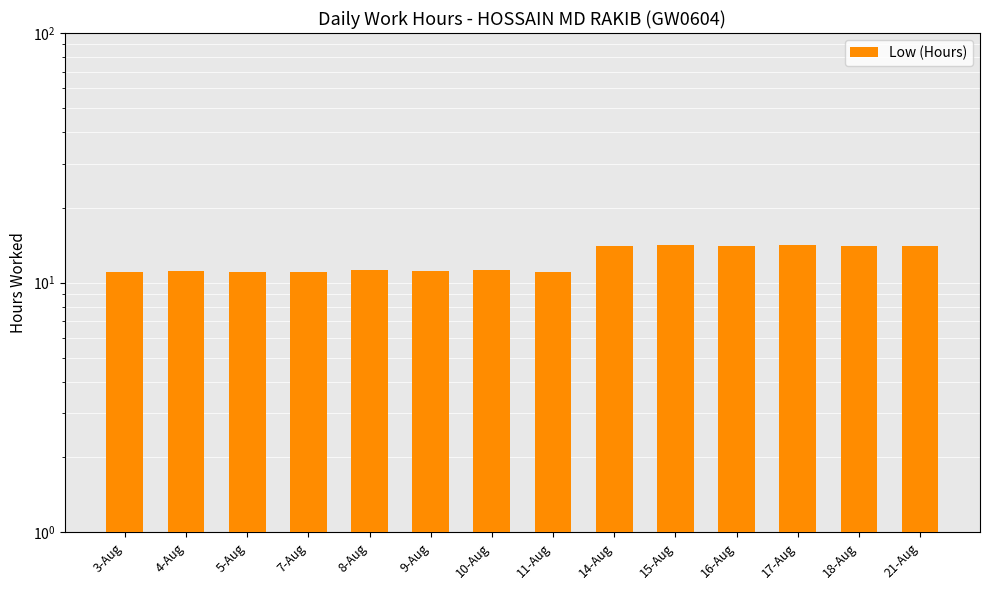

What is the minimum value shown in the chart?

11.0